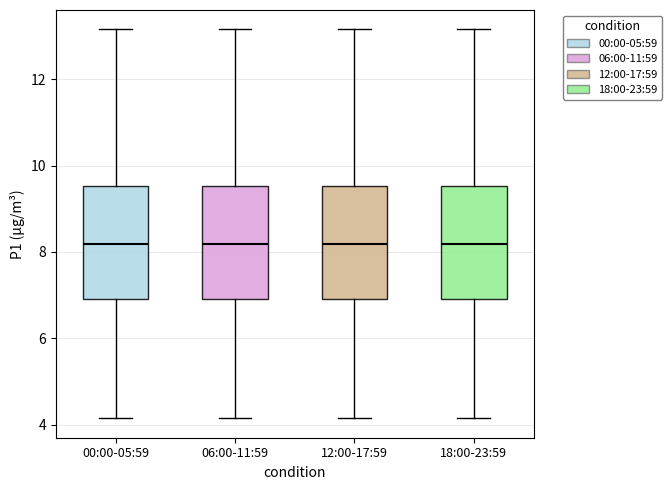

Reading left to right, transcribe this box plot: for each box, give where its median line is, the range the box spans, and where its two whiskers end, as read against the y-axis. The values are not printed on the chart, so give them approximately, as read against the axis.

00:00-05:59: median 8.2, box 7.0 to 9.6, whiskers 4.2 to 13.2
06:00-11:59: median 8.2, box 7.0 to 9.6, whiskers 4.2 to 13.2
12:00-17:59: median 8.2, box 7.0 to 9.6, whiskers 4.2 to 13.2
18:00-23:59: median 8.2, box 7.0 to 9.6, whiskers 4.2 to 13.2